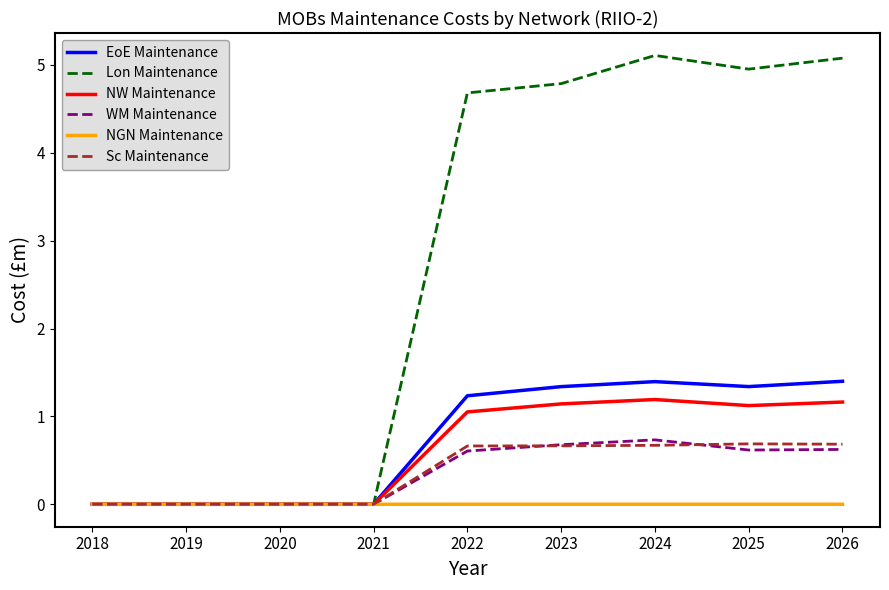

List the series in order of their peak value, lowest first.

NGN Maintenance, Sc Maintenance, WM Maintenance, NW Maintenance, EoE Maintenance, Lon Maintenance